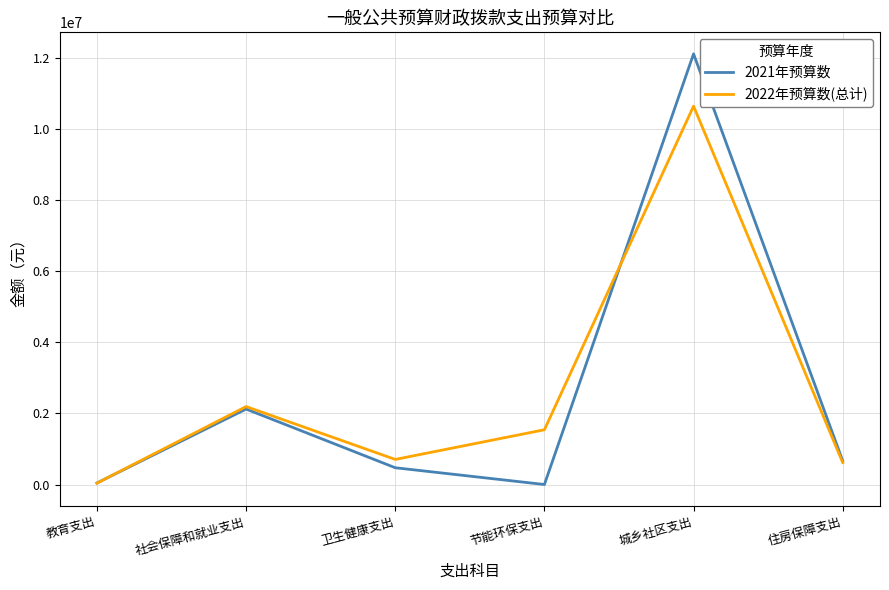

List the series in order of their peak value, highest first.

2021年预算数, 2022年预算数(总计)